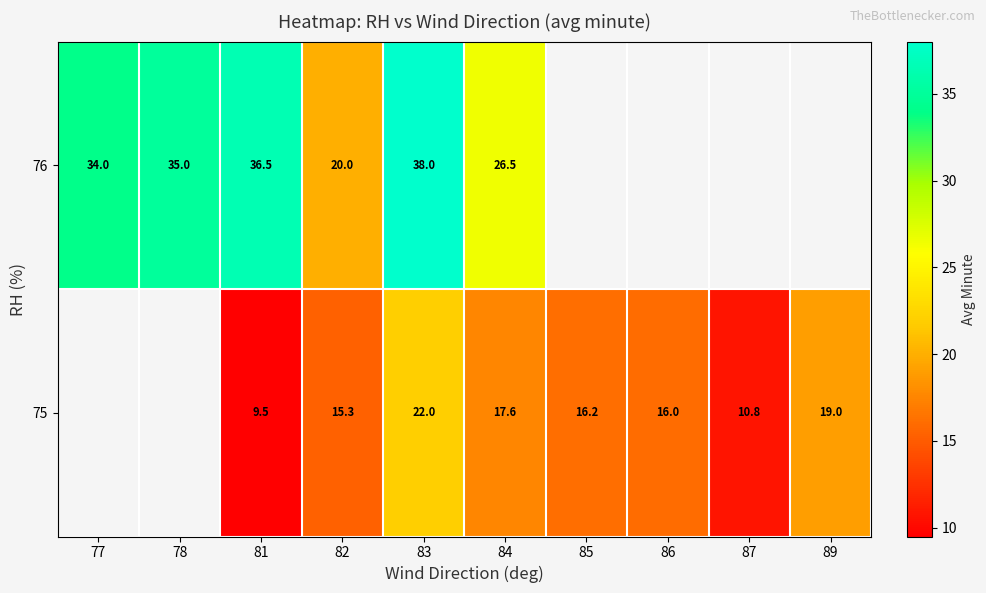

Which series changed the most between 81 and 83?

75